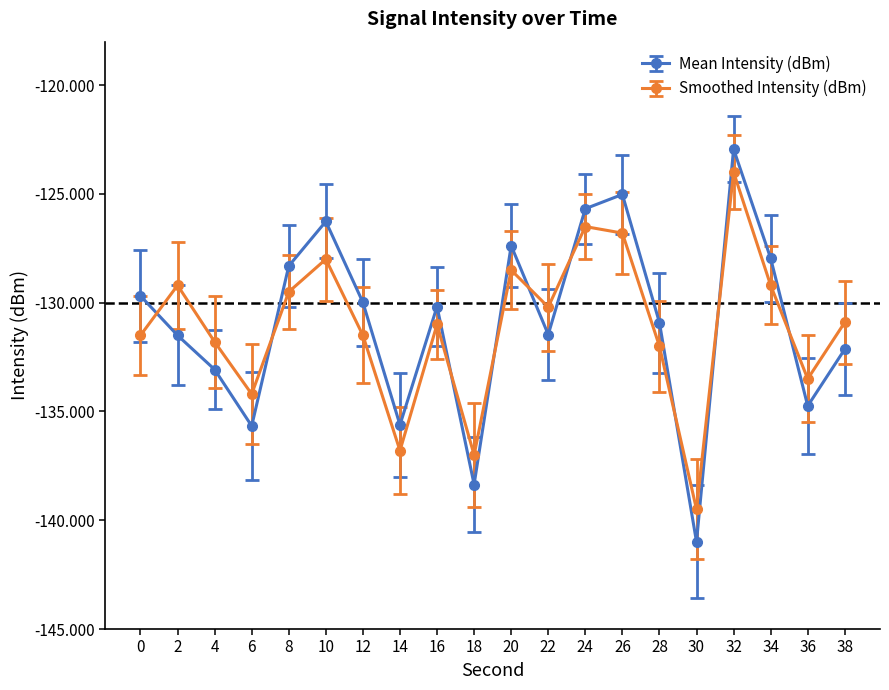

True or false: Mean Intensity (dBm) has more than 1 points higher than both neighbors.

True